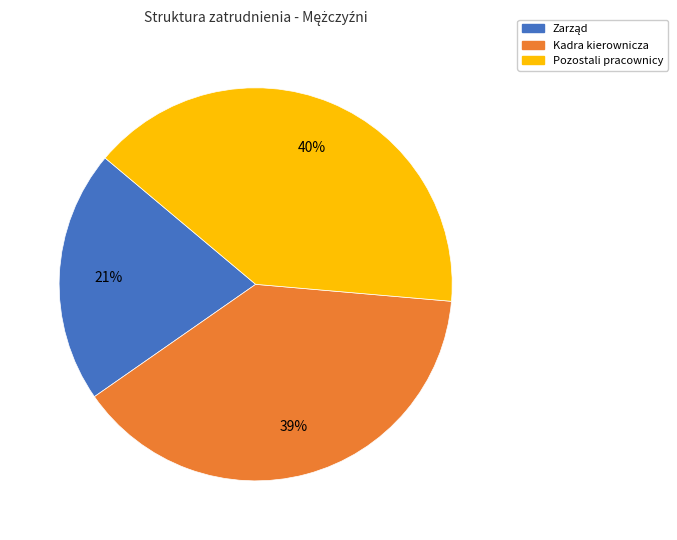

Which category has the biggest portion of the pie?

Pozostali pracownicy